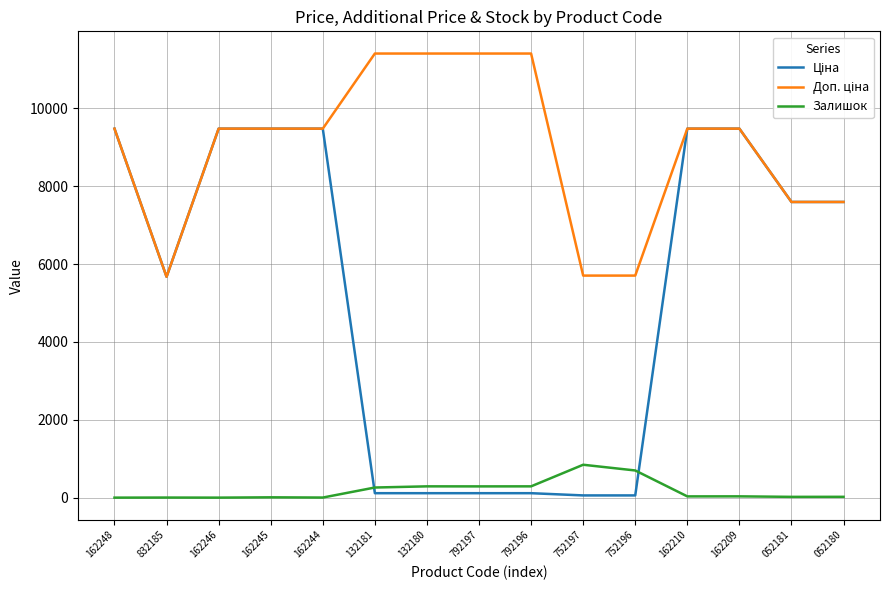

What is the greatest value displayed?

11410.0